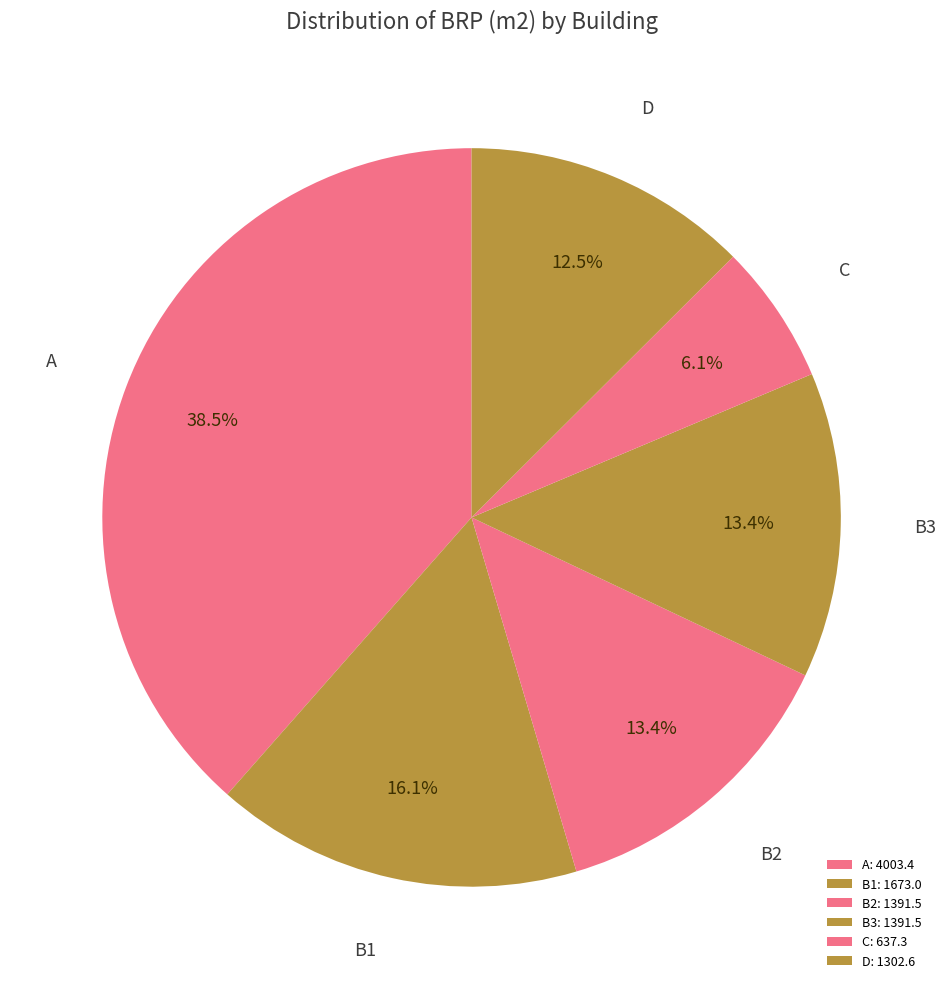

True or false: A accounts for 29% of the total.

False